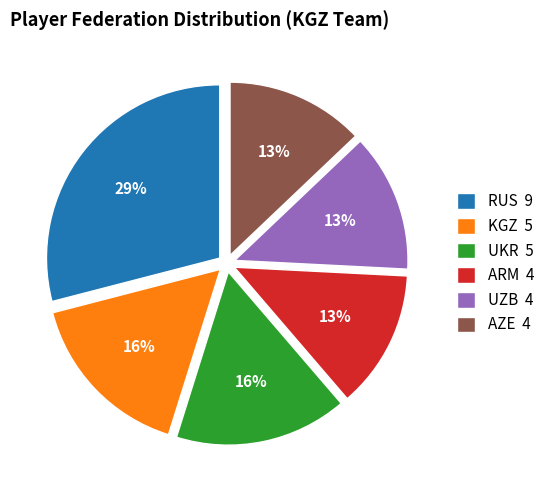

To the nearest percent, what is the combined percentage of AZE and KGZ?

29%